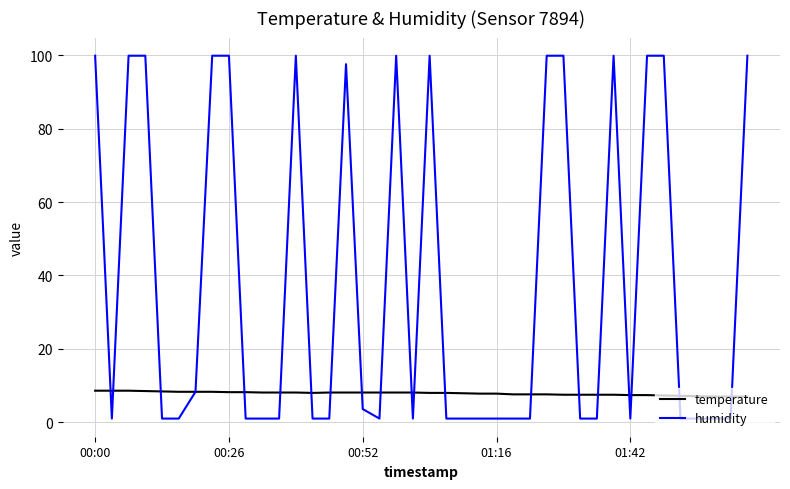

True or false: temperature and humidity intersect in this chart.

True